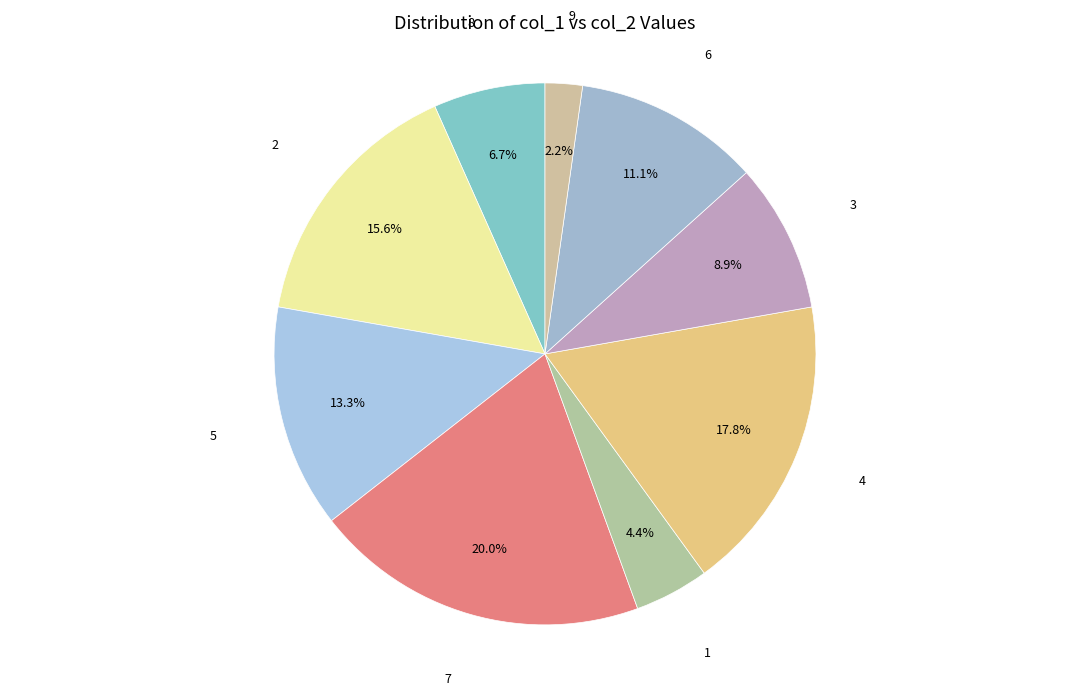

To the nearest percent, what is the difference between the largest and smallest slice percentages?

18%